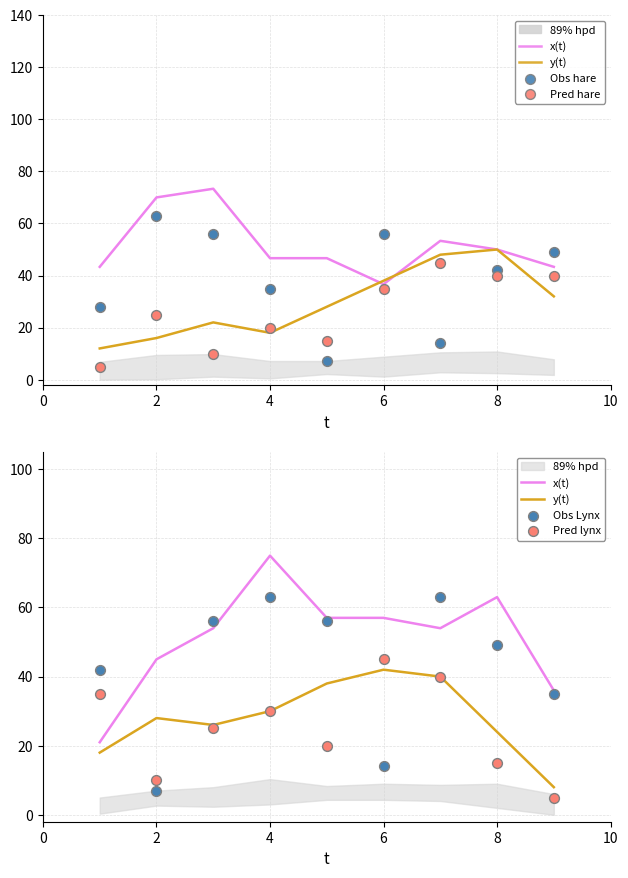

Which series contains the highest Y value?

x(t)